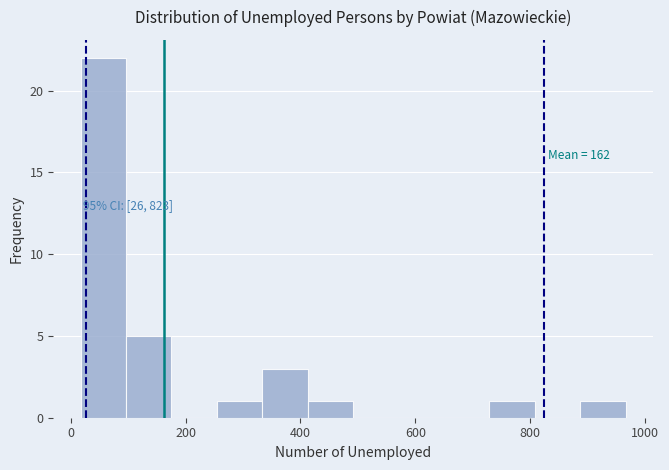

Read against the x-axis, roughly where is the centre of the tallest bar?

60